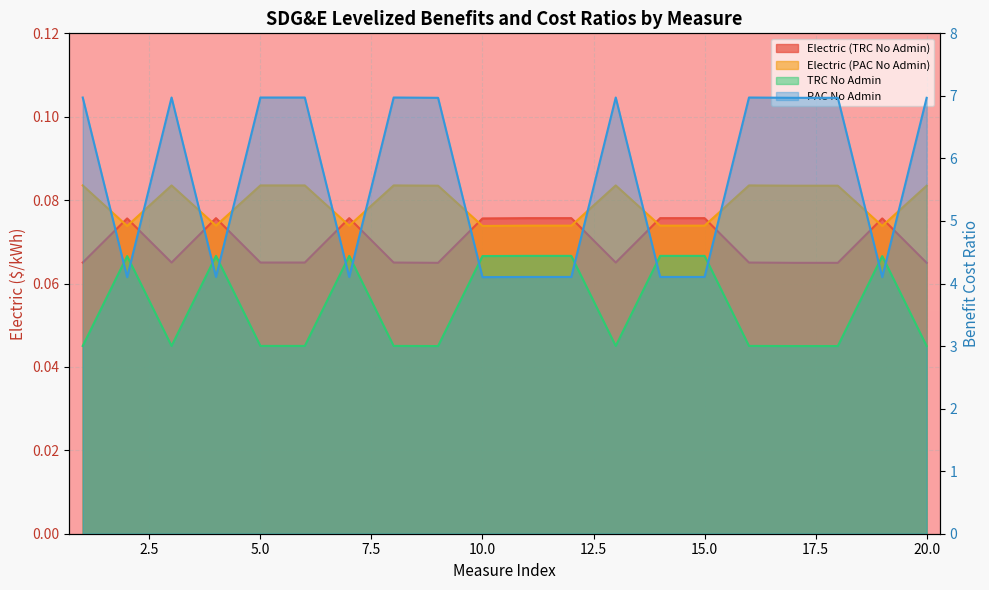

True or false: Electric (PAC No Admin) and TRC No Admin intersect in this chart.

False